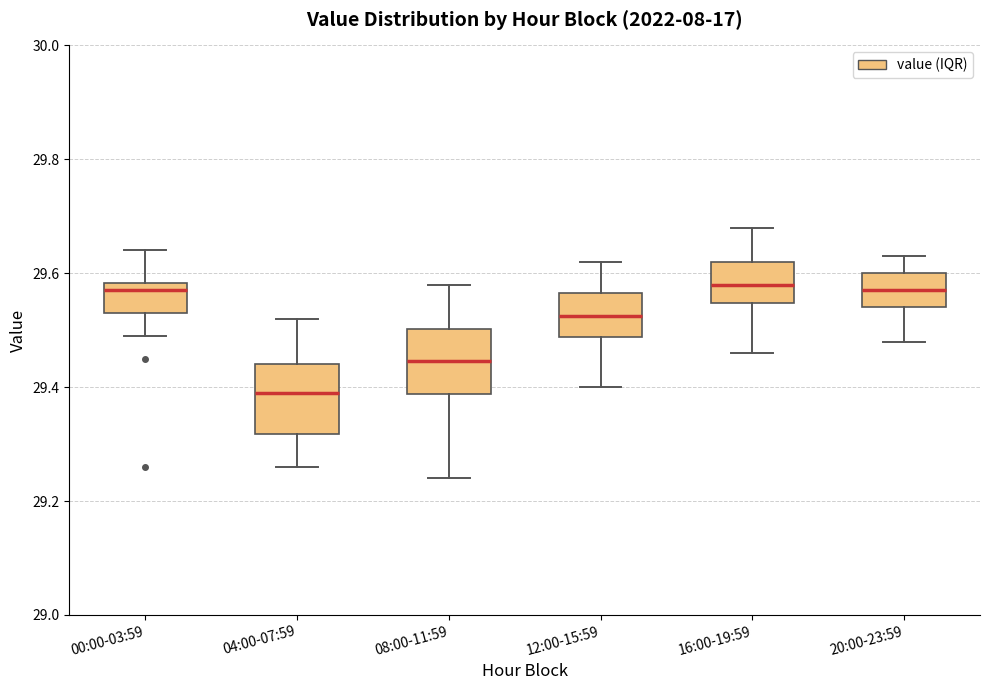

Reading left to right, transcribe this box plot: for each box, give where its median line is, the range the box spans, and where its two whiskers end, as read against the y-axis. The values are not printed on the chart, so give them approximately, as read against the axis.

00:00-03:59: median 29.58 (just below the box's upper edge), box 29.54 to 29.58, whiskers 29.50 to 29.64
04:00-07:59: median 29.40, box 29.32 to 29.44, whiskers 29.26 to 29.52
08:00-11:59: median 29.44, box 29.38 to 29.50, whiskers 29.24 to 29.58
12:00-15:59: median 29.52, box 29.48 to 29.56, whiskers 29.40 to 29.62
16:00-19:59: median 29.58, box 29.54 to 29.62, whiskers 29.46 to 29.68
20:00-23:59: median 29.58, box 29.54 to 29.60, whiskers 29.48 to 29.64